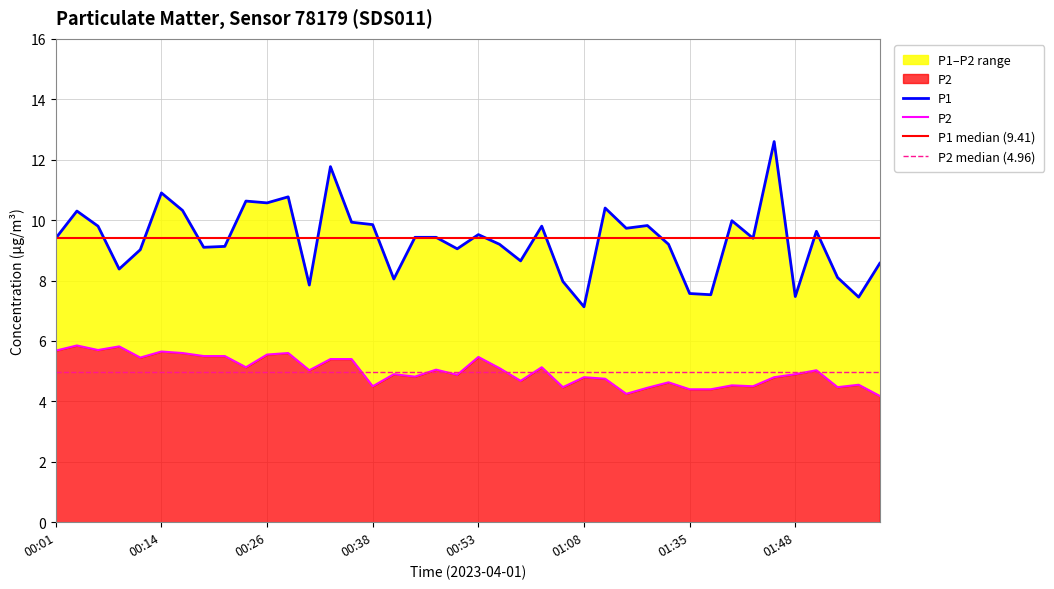

What is the label of the 28th point from the right?

00:31